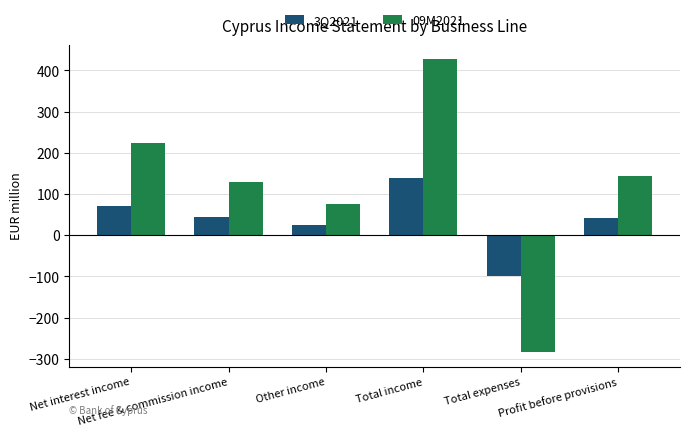

What position from the right is Profit before provisions?

1